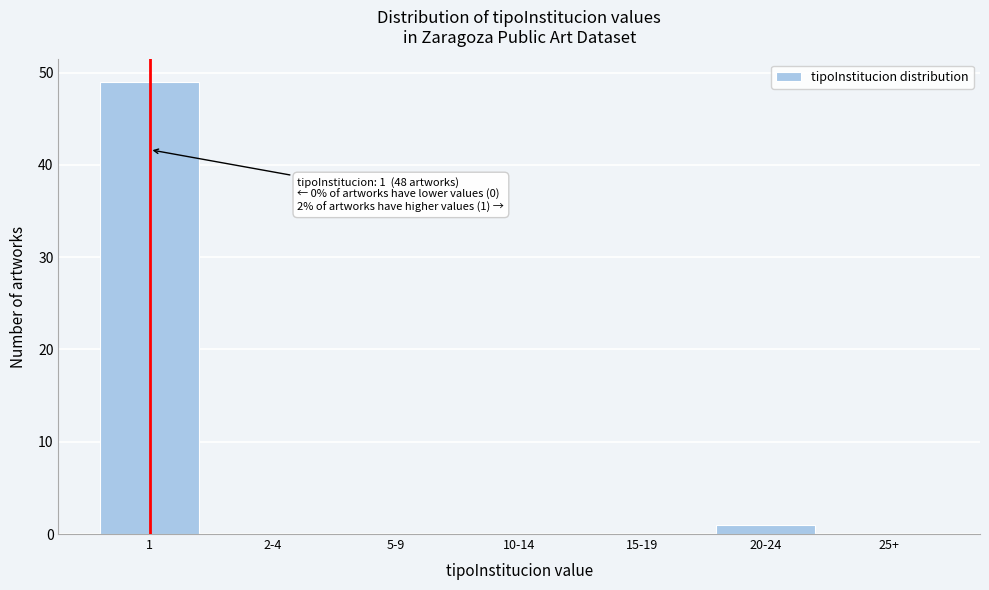

Reading left to right, what are all the values shown in this chart?

1=49	2-4=0	5-9=0	10-14=0	15-19=0	20-24=1	25+=0